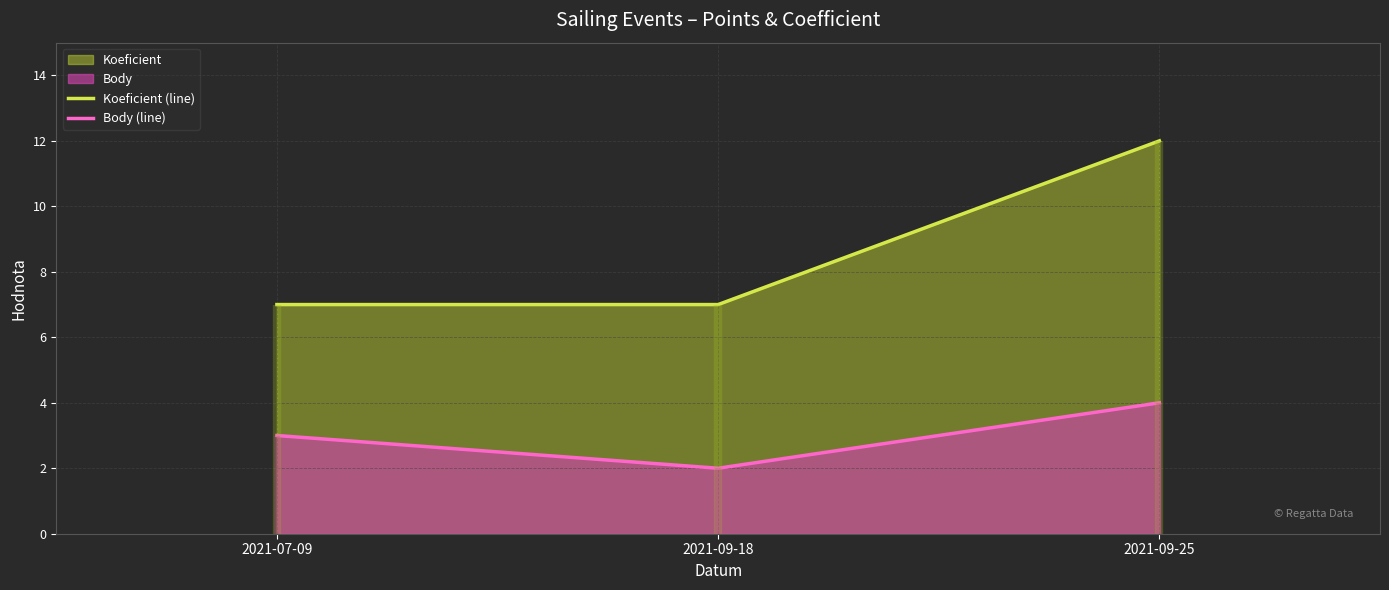

At which label does Body (line) first exceed 3?

2021-09-25